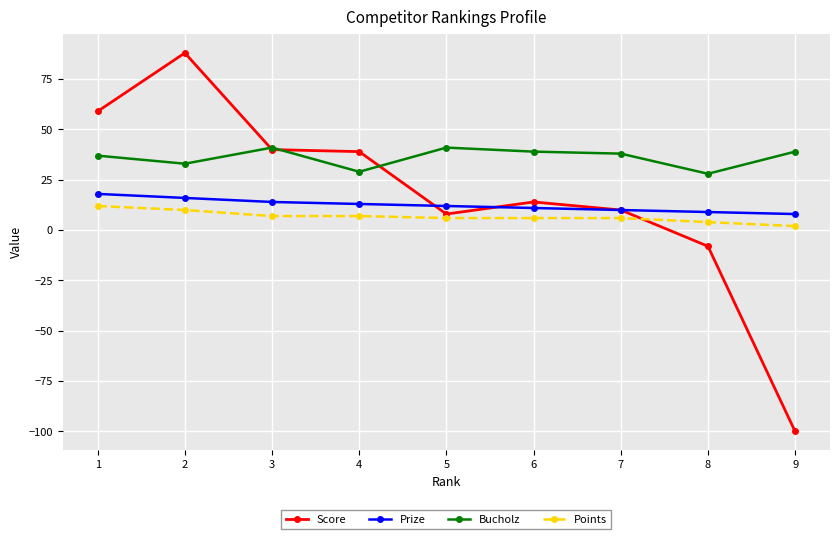

At 4, list the series in order from largest to smallest.

Score, Bucholz, Prize, Points